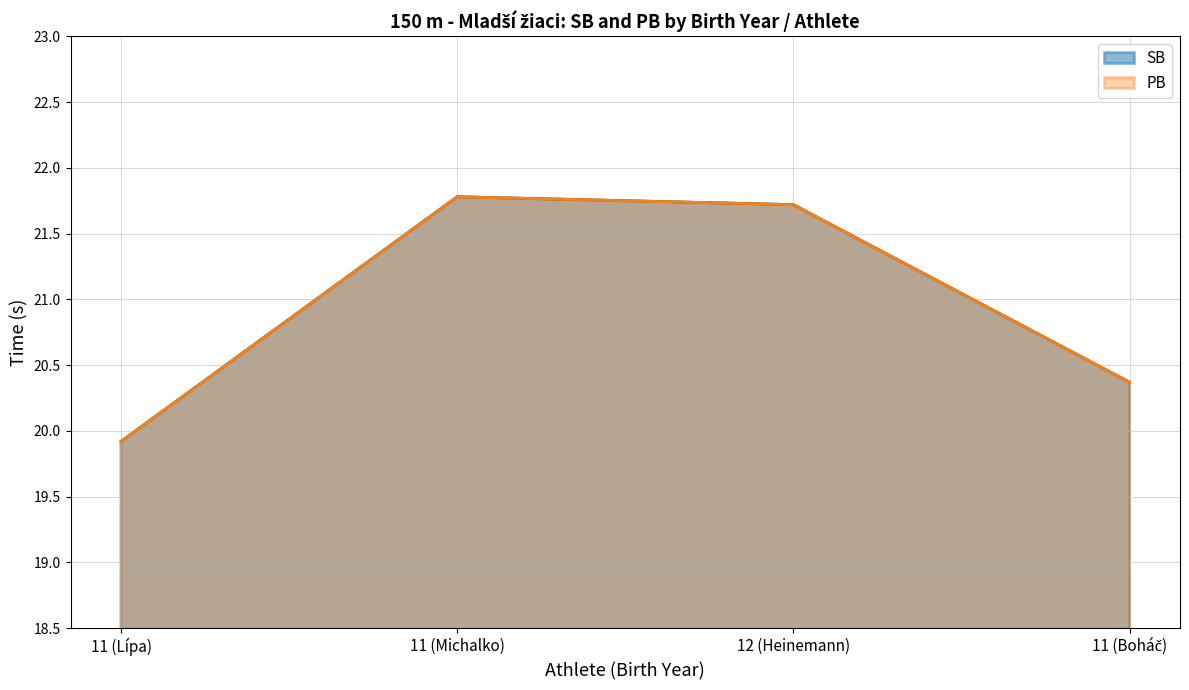

How many values in the SB series exceed 21?

2